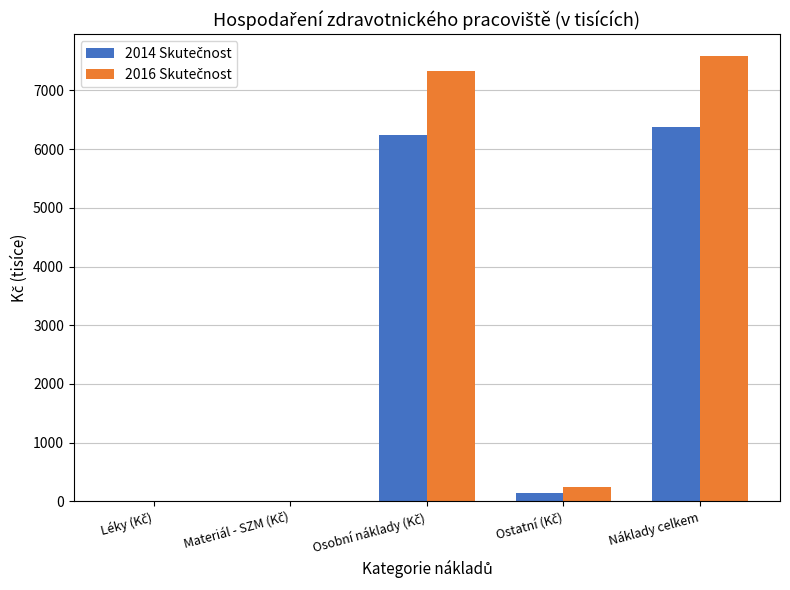

What is the maximum value shown in the chart?

7577.6